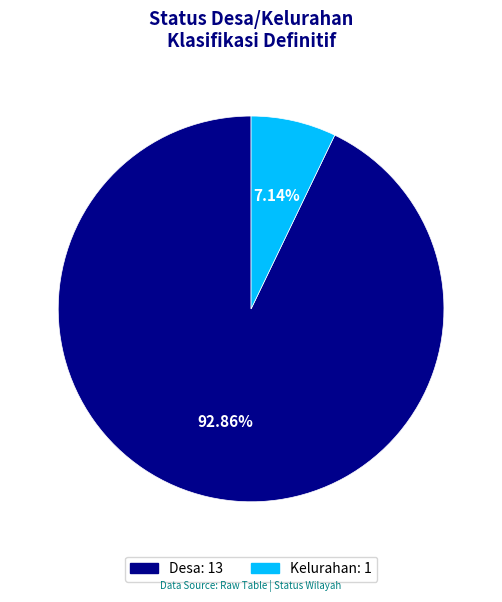

To the nearest percent, what is the average slice percentage?

50%